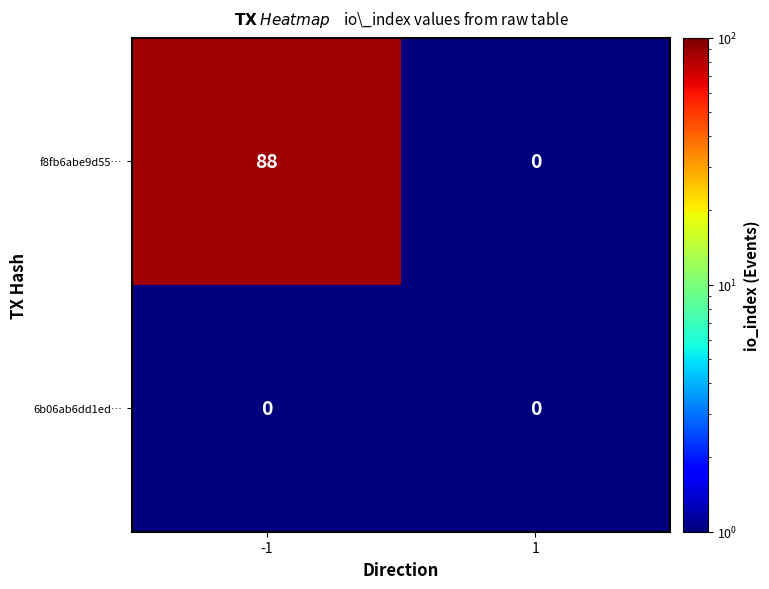

Which series has the largest total across all categories?

f8fb6abe9d55…